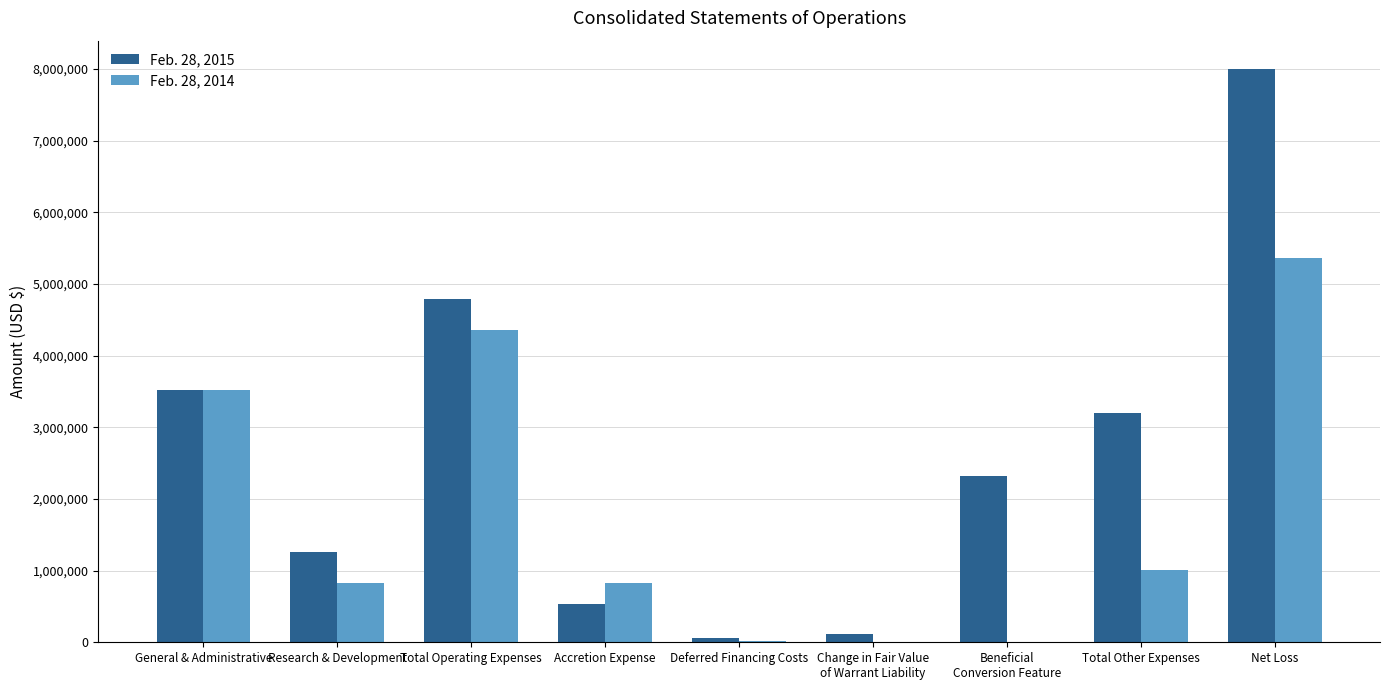

What is the total value across all series at Research & Development?

2090494